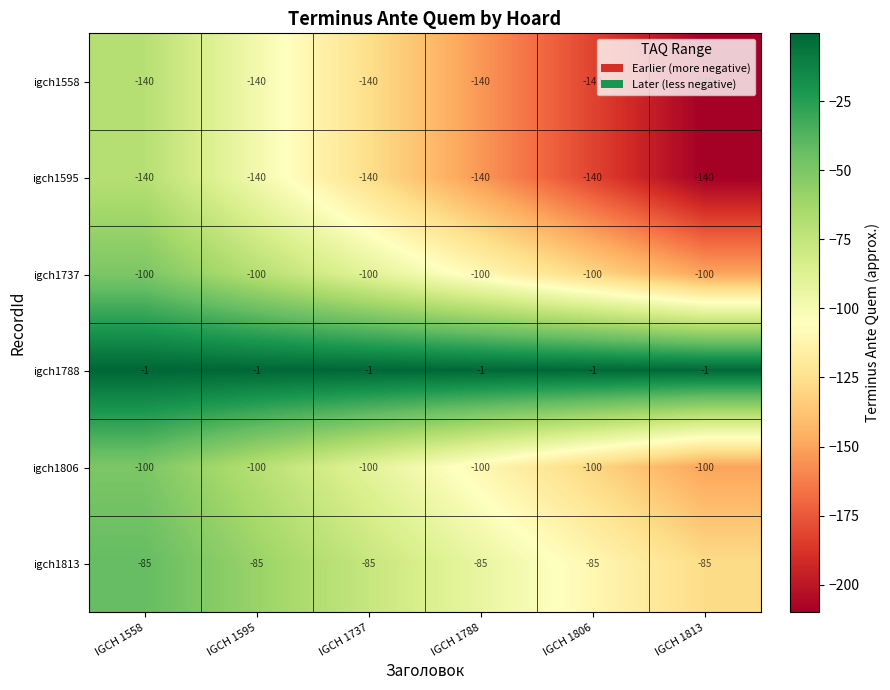

What value does the igch1806 series have at IGCH 1737?

-100